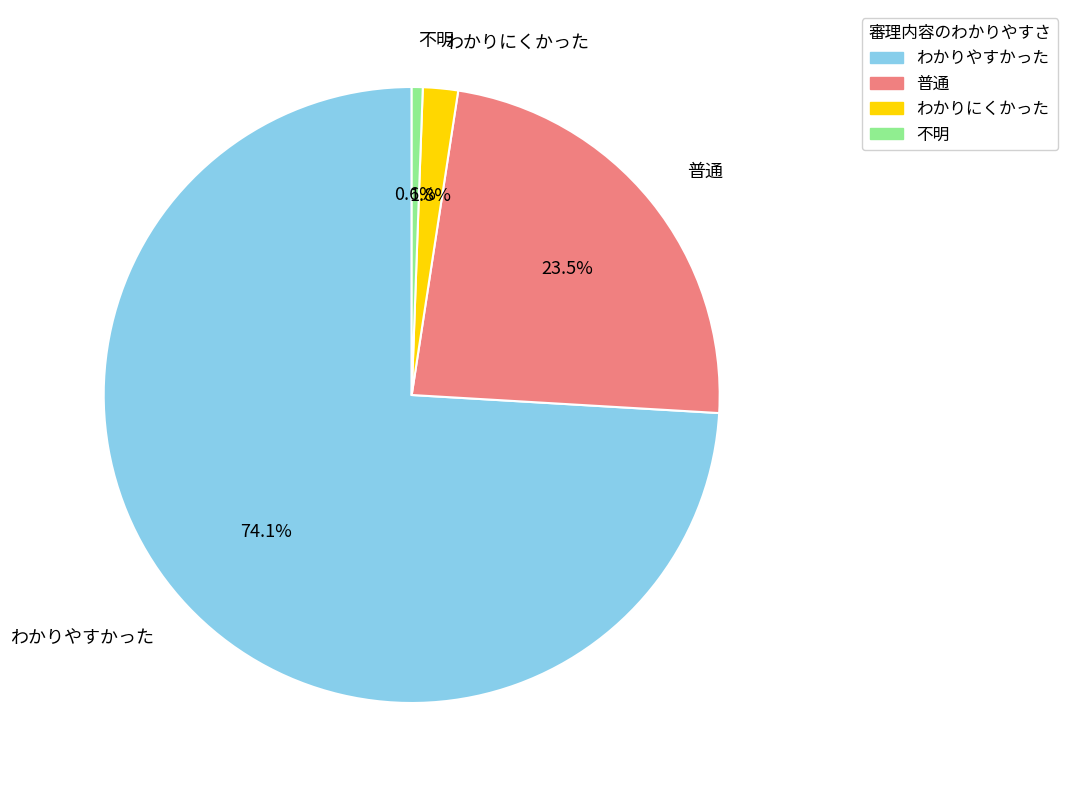

Which slice is the smallest?

不明